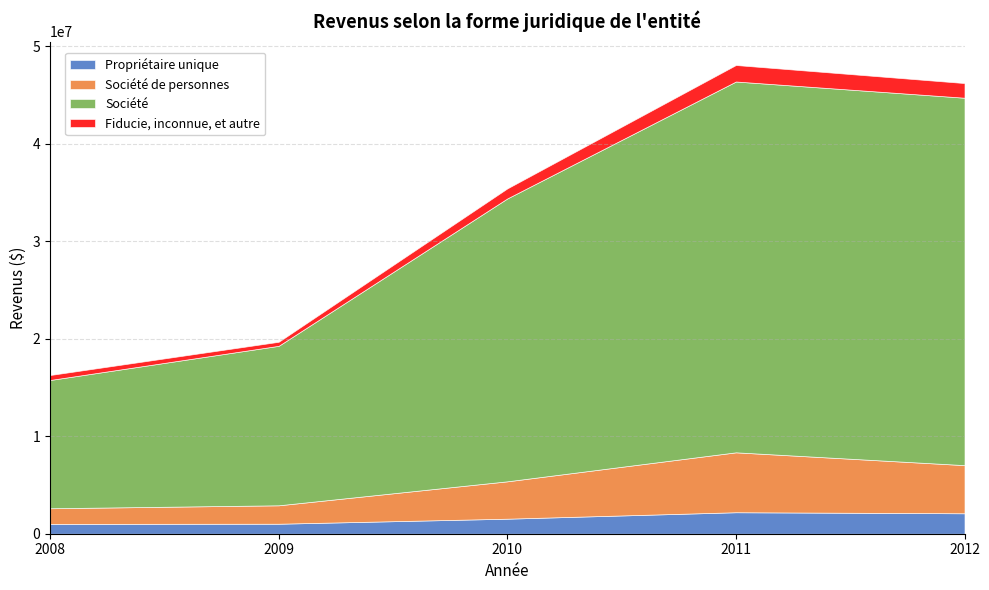

Reading left to right, extract all data points from this chart.

Propriétaire unique: 1008302	1025659	1541775	2203261	2097167
Société de personnes: 1604333	1889492	3833383	6145341	4938136
Société: 13155189	16357463	29013348	38032987	37683016
Fiducie, inconnue, et autre: 509174	414852	1027592	1691262	1503579